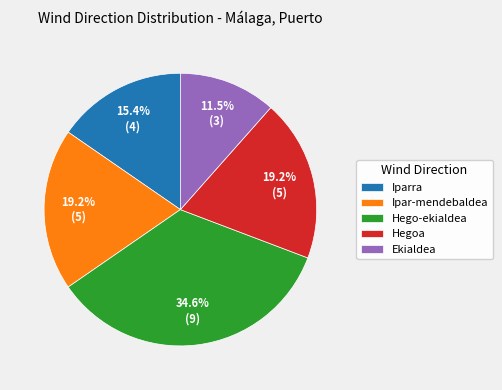

Does Ekialdea represent more than half of the total?

No